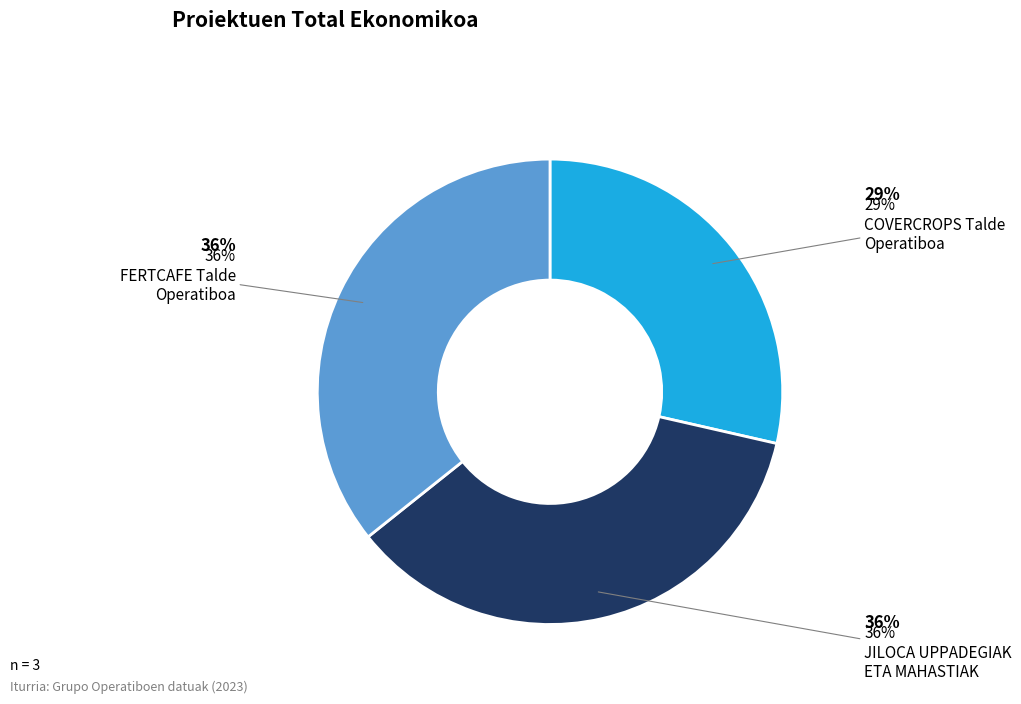

To the nearest percent, what is the difference between the largest and smallest slice percentages?

7%